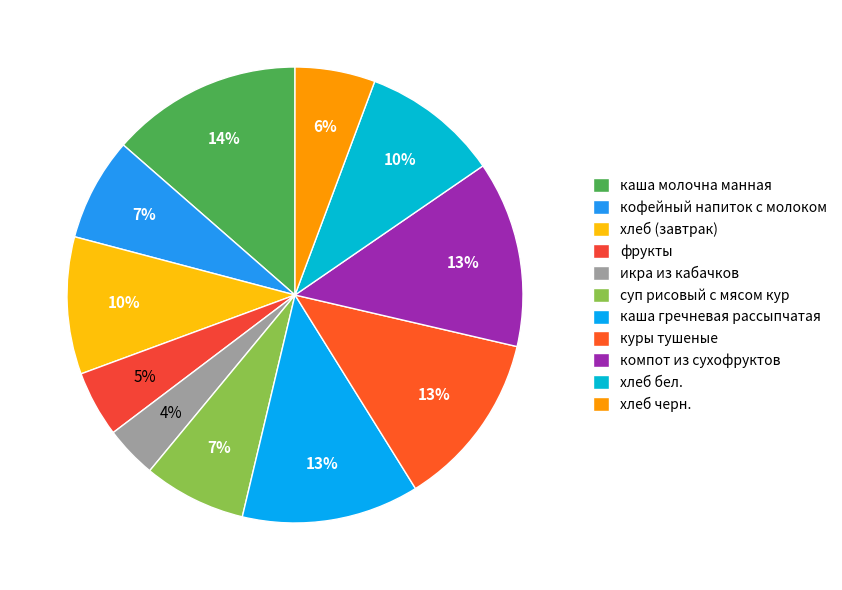

The компот из сухофруктов slice represents 13% of the pie. True or false?

True